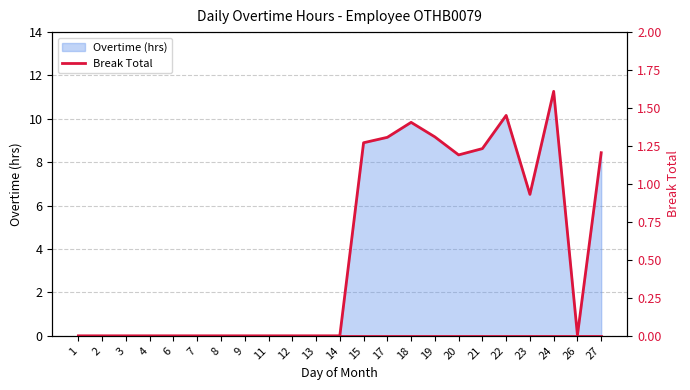

Which category has the highest value across all series?

24